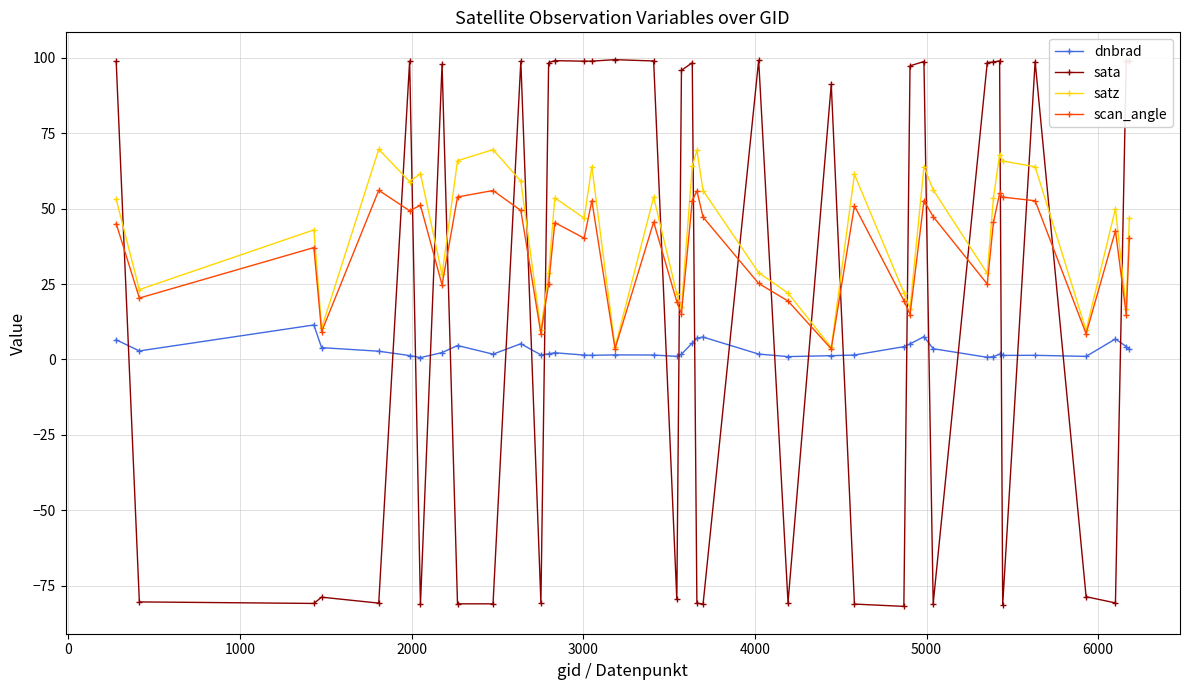

Which series has the largest range (max minus min)?

sata